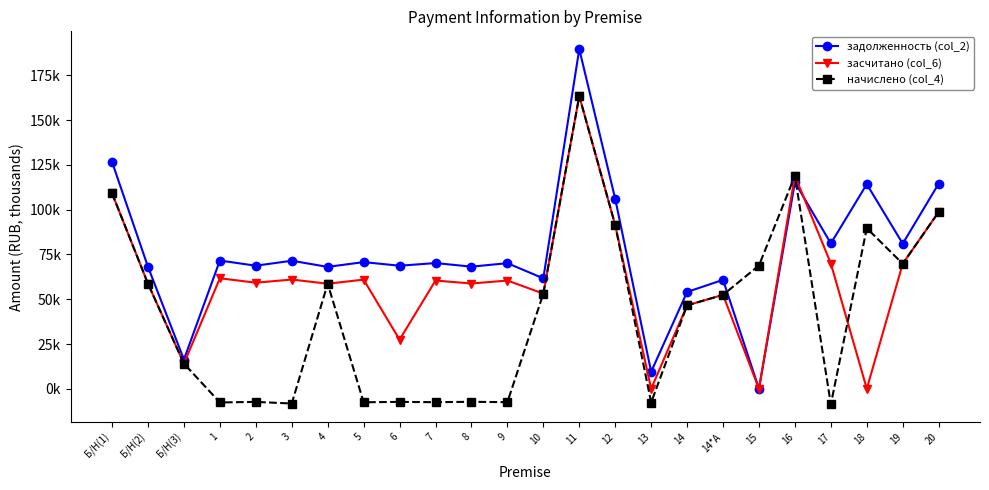

Is the value of начислено (col_4) at 3 greater than the value of засчитано (col_6) at 19?

No